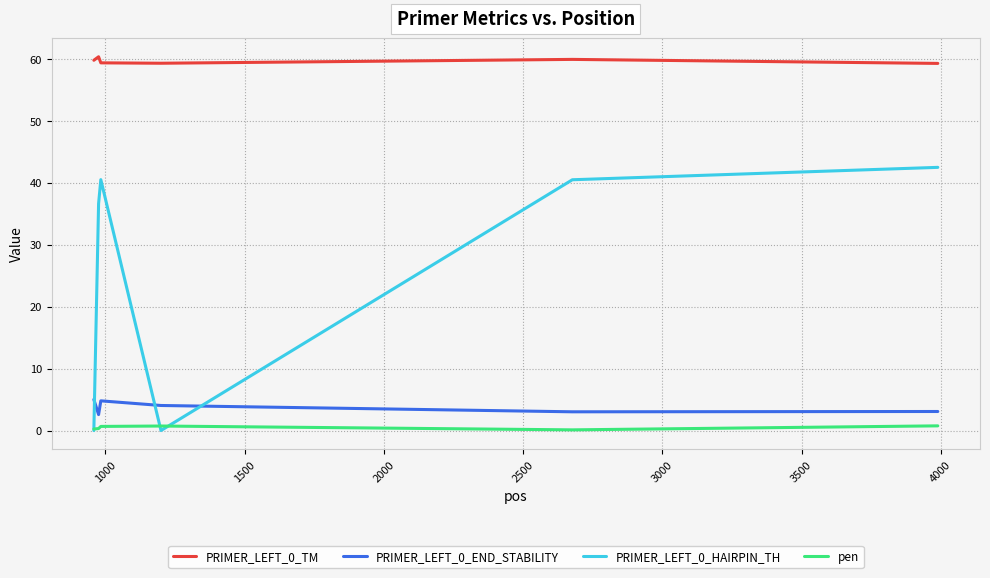

How many series are shown in this chart?

4